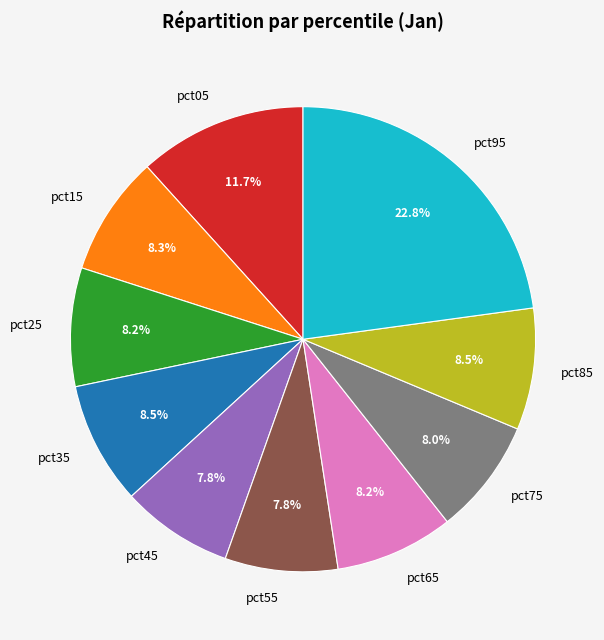

The pct75 slice represents 8% of the pie. True or false?

True